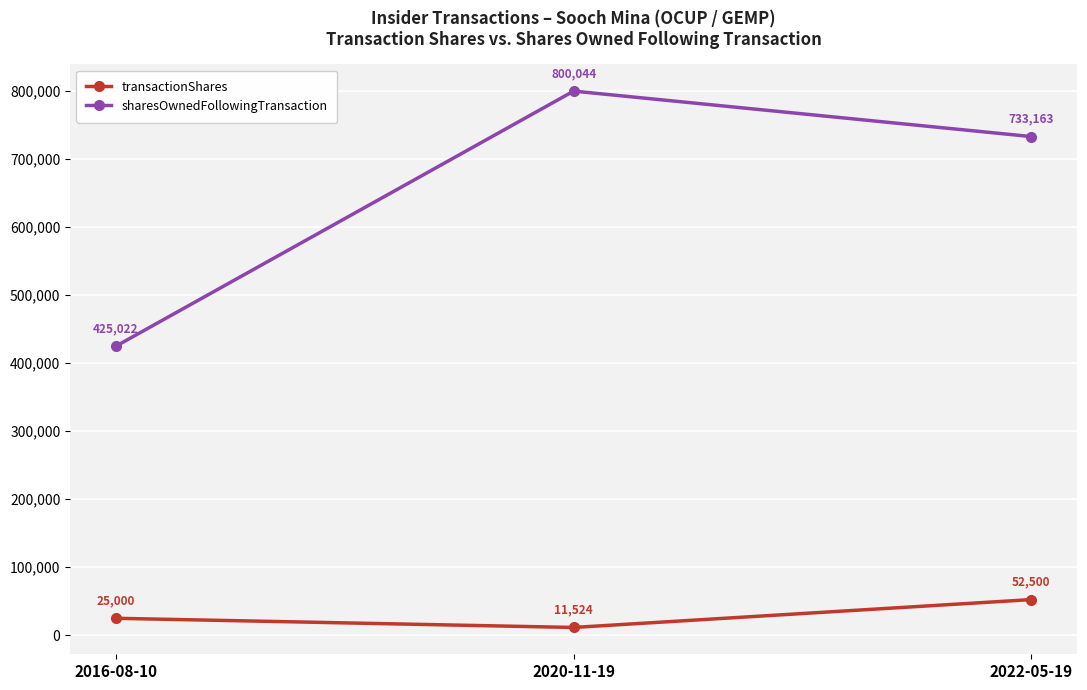

Where is sharesOwnedFollowingTransaction nearest to the value 612533?

2022-05-19